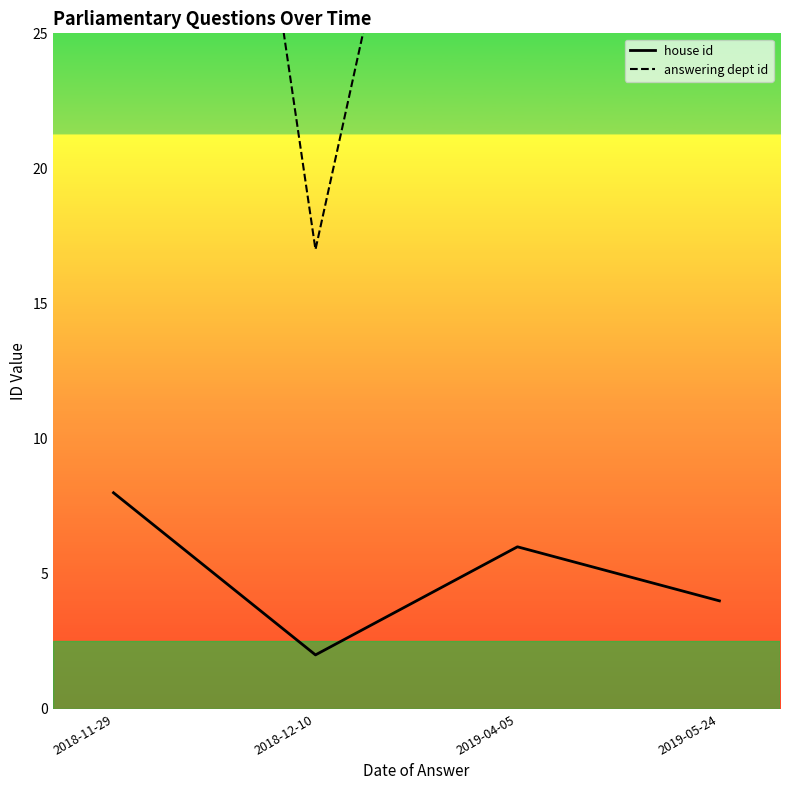

What is the greatest value displayed?

68